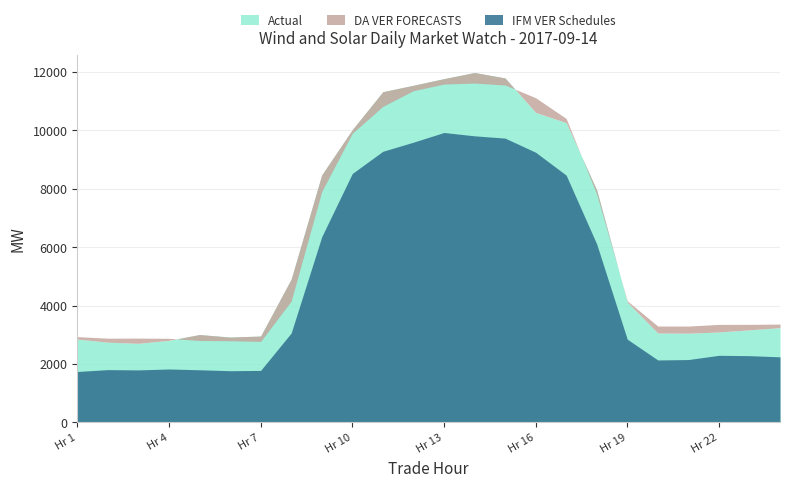

What are all the series names shown in the legend?

IFM VER Schedules, DA VER FORECASTS, Actual